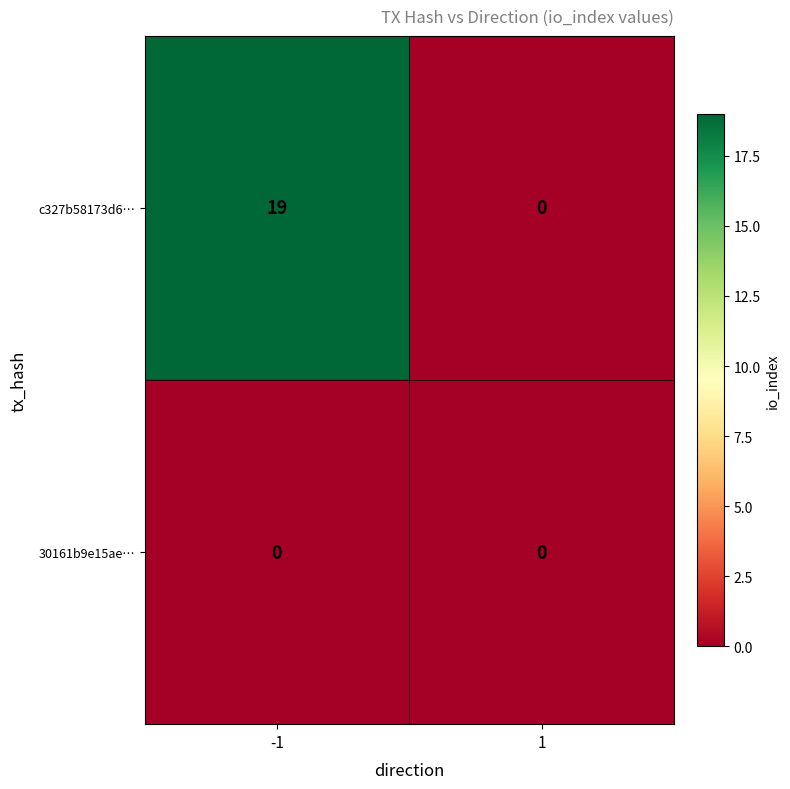

At which category is the sum across all series the highest?

-1